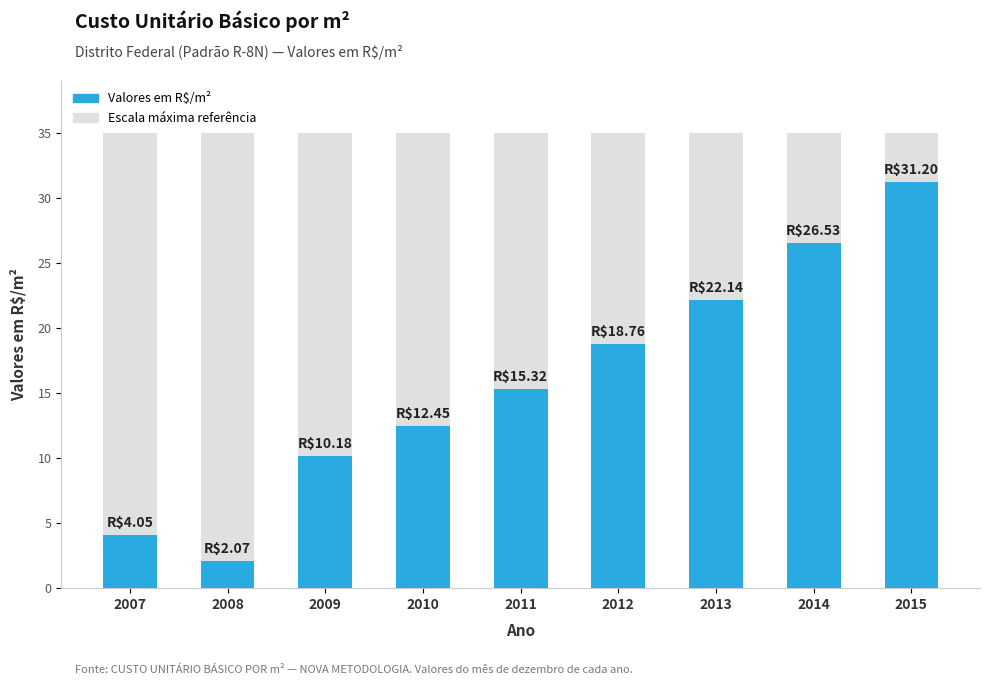

What is the change in value from 2008 to 2014?

+24.5